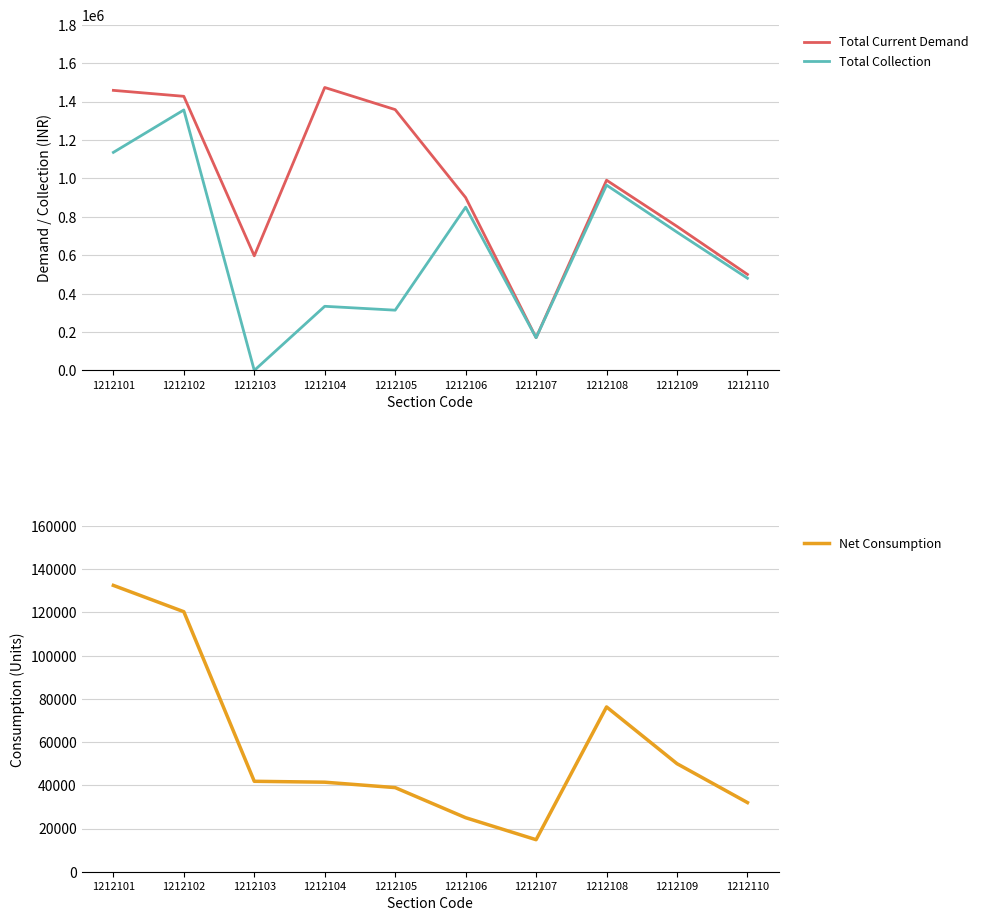

The Total Collection series shows 2225934.4 at 1212102. True or false?

False